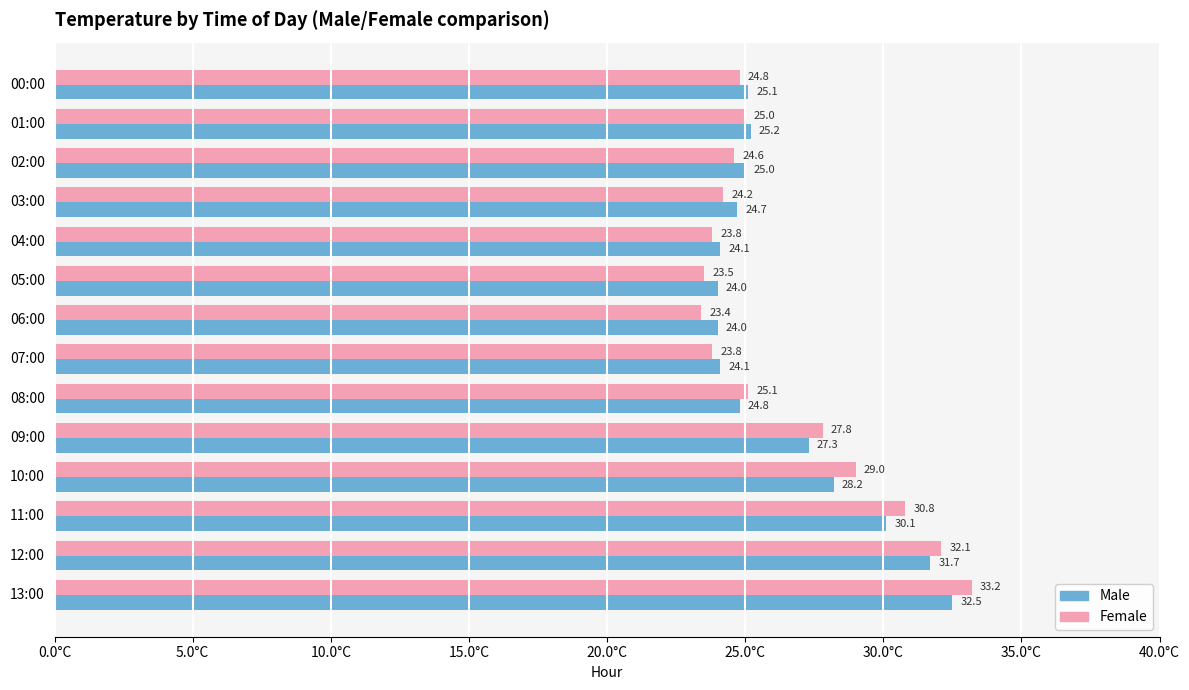

Count the number of data series in this chart.

2